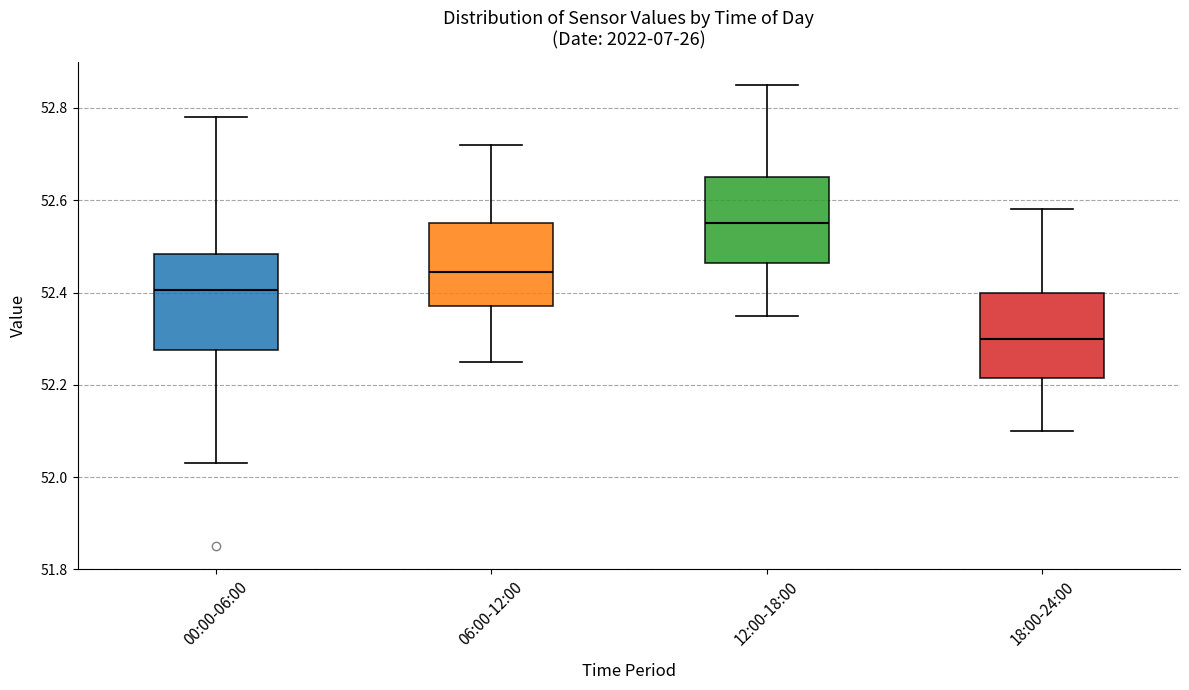

Reading left to right, read every box against the y-axis: the position of its median line, the range the box covers, and the ends of its whiskers. The values are not printed on the chart, so give them approximately, as read against the axis.

00:00-06:00: median 52.40, box 52.28 to 52.48, whiskers 52.04 to 52.78
06:00-12:00: median 52.44, box 52.38 to 52.56, whiskers 52.26 to 52.72
12:00-18:00: median 52.56, box 52.46 to 52.66, whiskers 52.36 to 52.86
18:00-24:00: median 52.30, box 52.22 to 52.40, whiskers 52.10 to 52.58